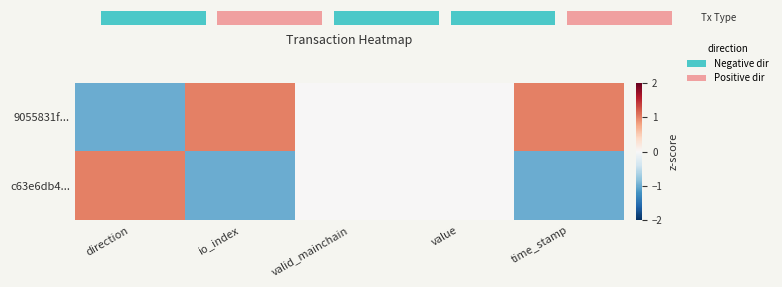

Where is 9055831f... nearest to the value 0?

valid_mainchain